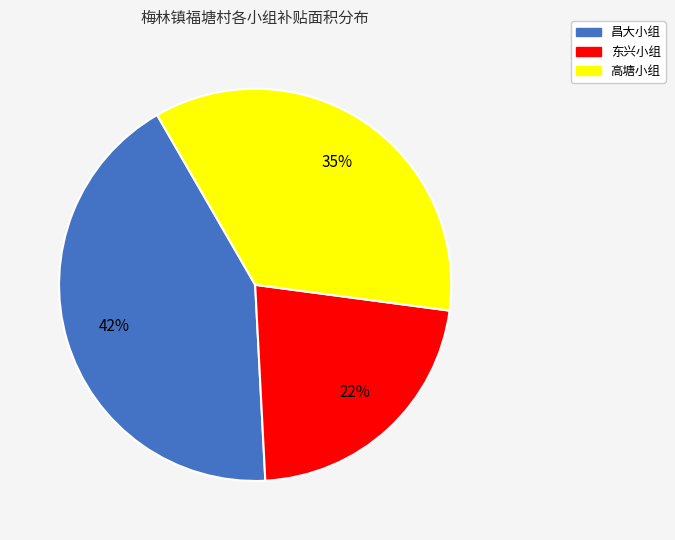

Between 高塘小组 and 昌大小组, which is larger?

昌大小组